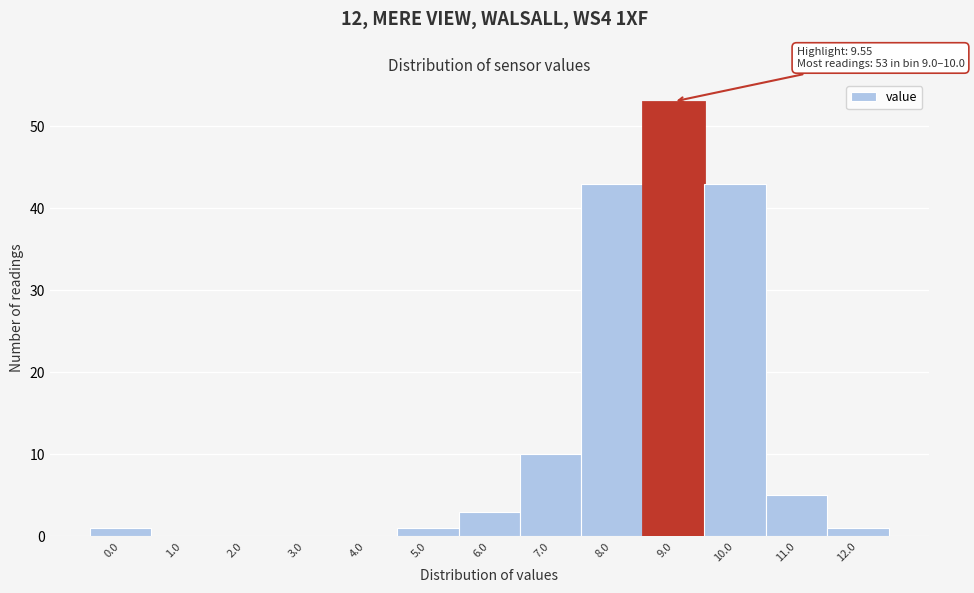

Reading left to right, extract all data points from this chart.

0.0=1	1.0=0	2.0=0	3.0=0	4.0=0	5.0=1	6.0=3	7.0=10	8.0=43	9.0=53	10.0=43	11.0=5	12.0=1